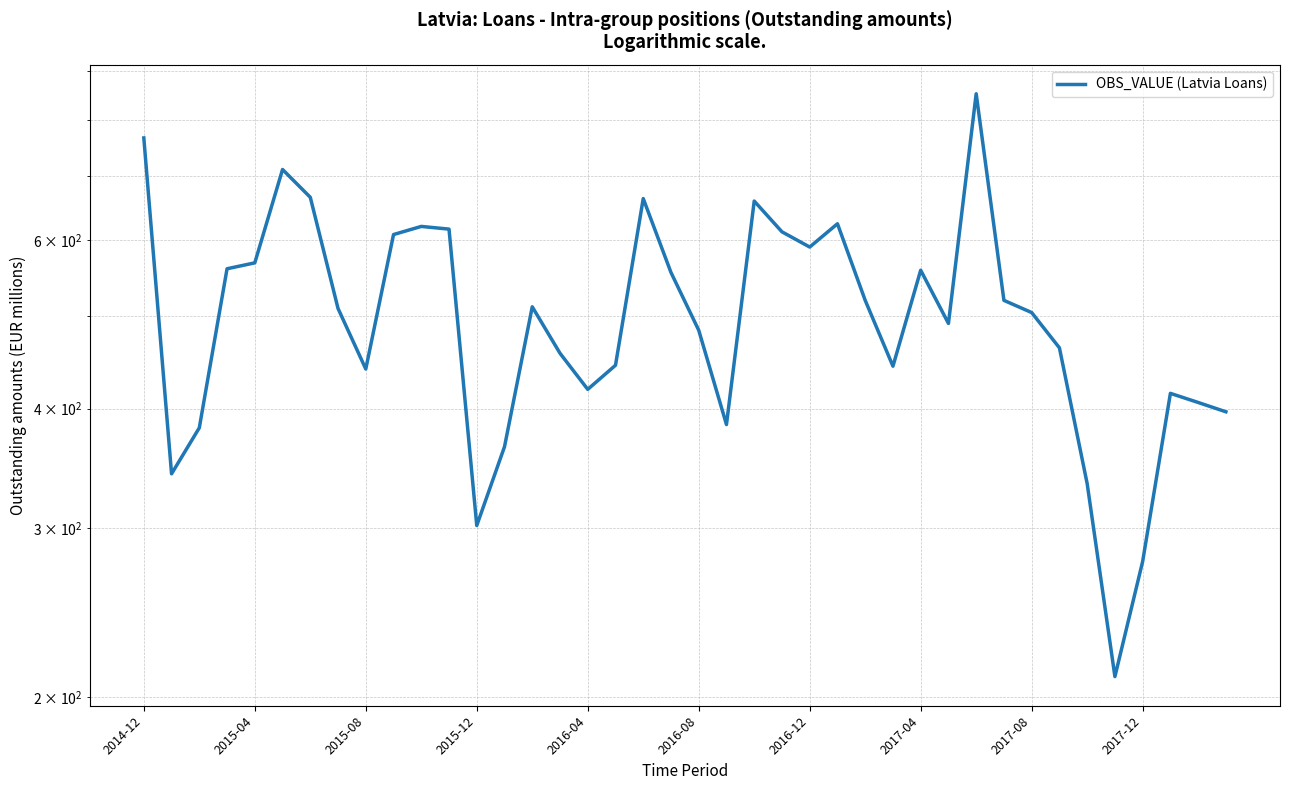

What is the change in value from 18 to 20?

-180